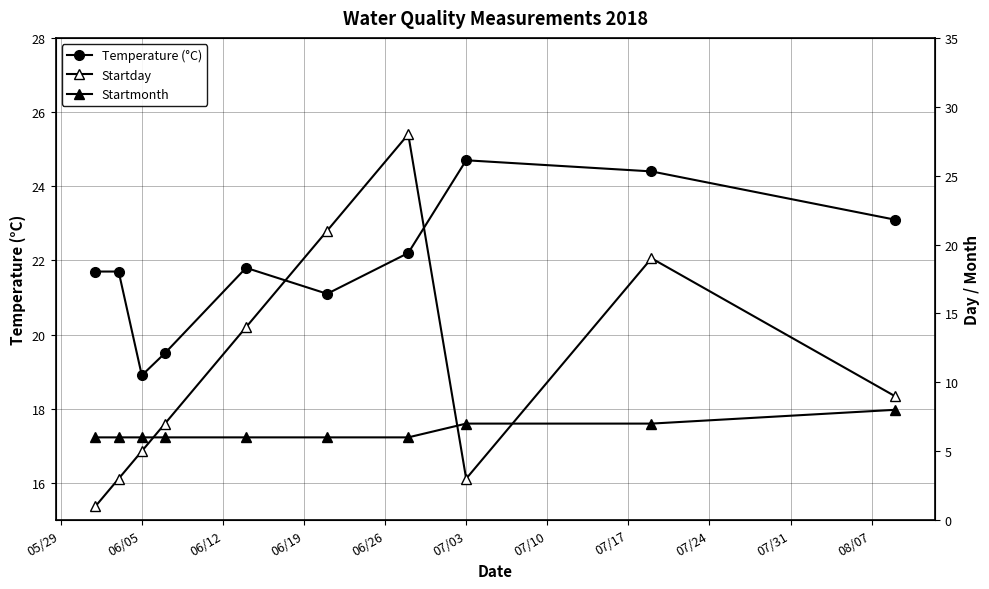

What is the value of the Startday point at the 10th from the left?

9.0